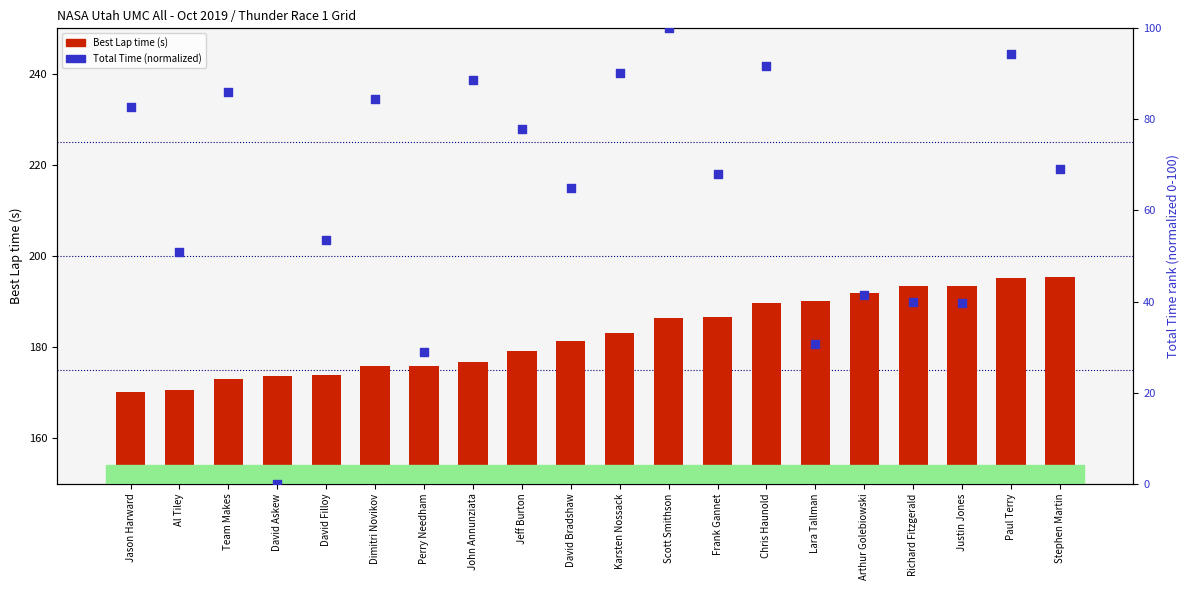

At how many categories does at least one series exceed 85?

20